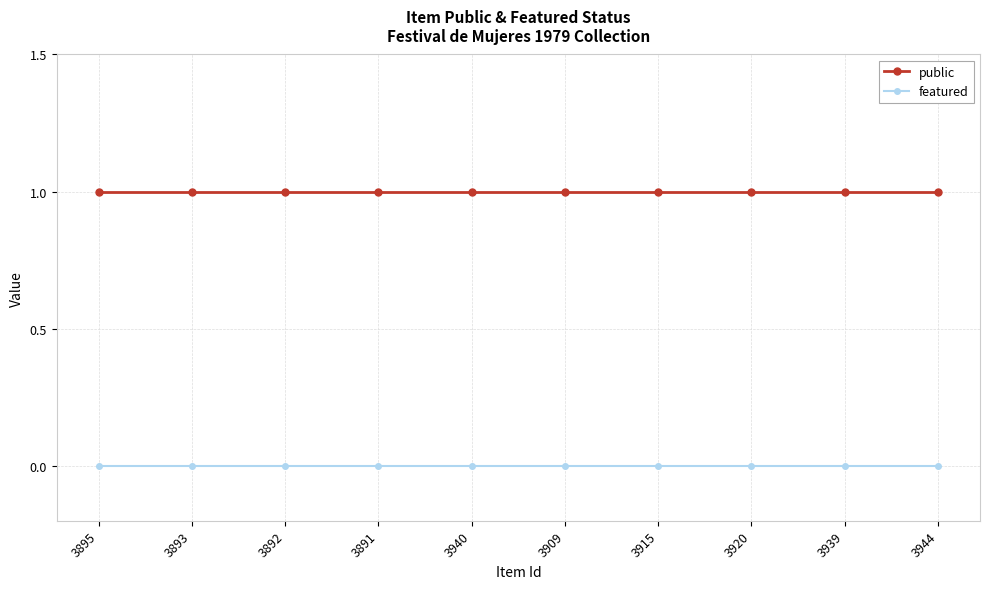

Reading left to right, list all the values displayed in this chart.

public: 1	1	1	1	1	1	1	1	1	1
featured: 0	0	0	0	0	0	0	0	0	0